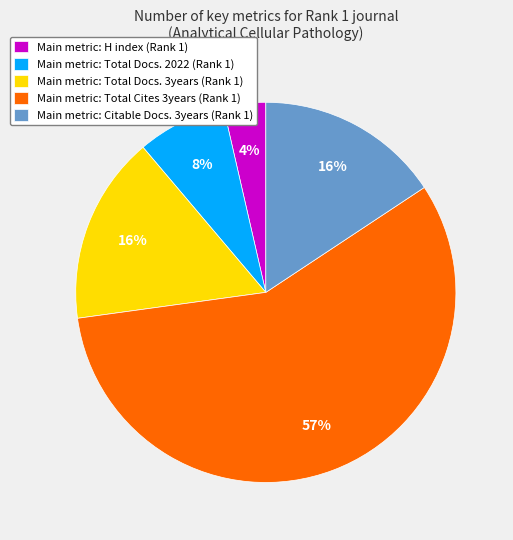

What is the smallest slice in the pie chart?

Main metric: H index (Rank 1)